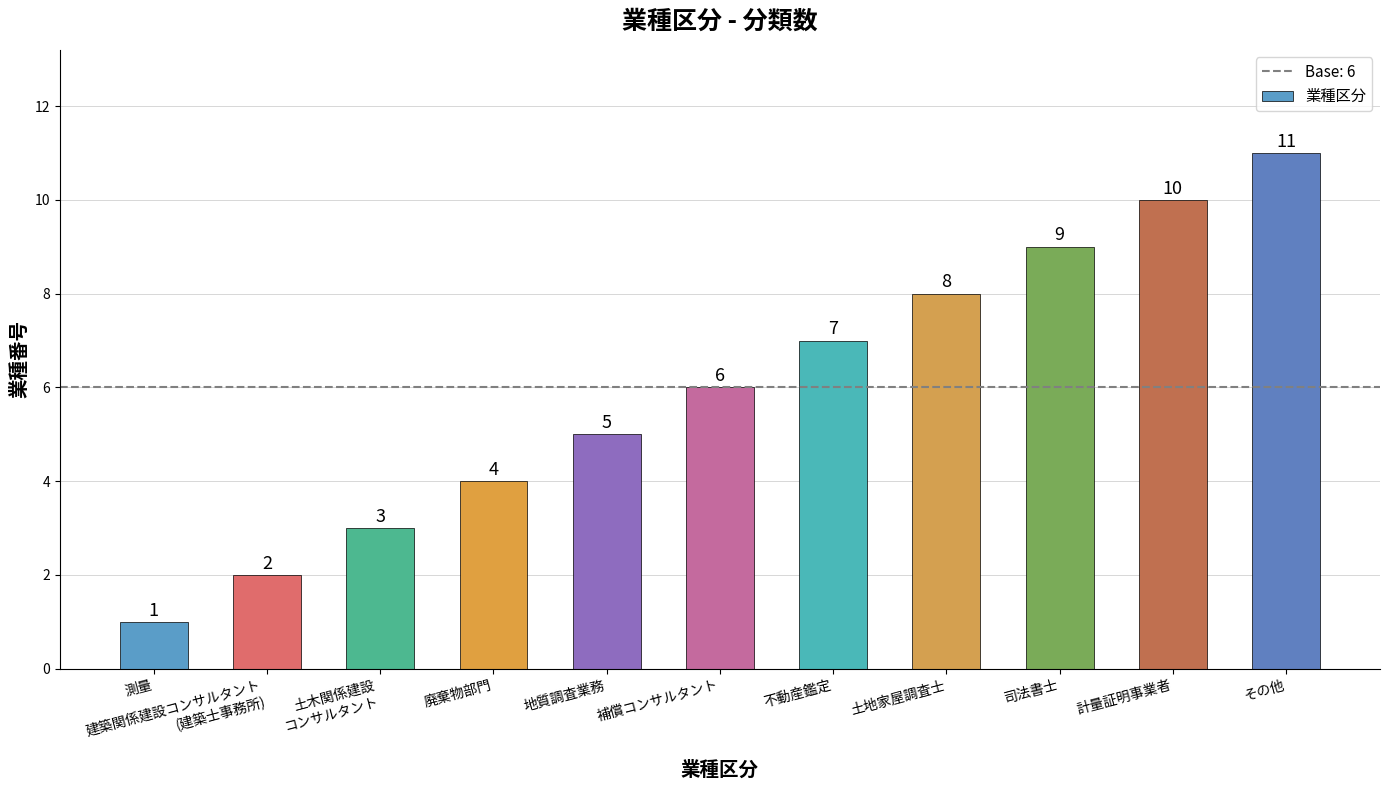

What is the greatest value displayed?

11